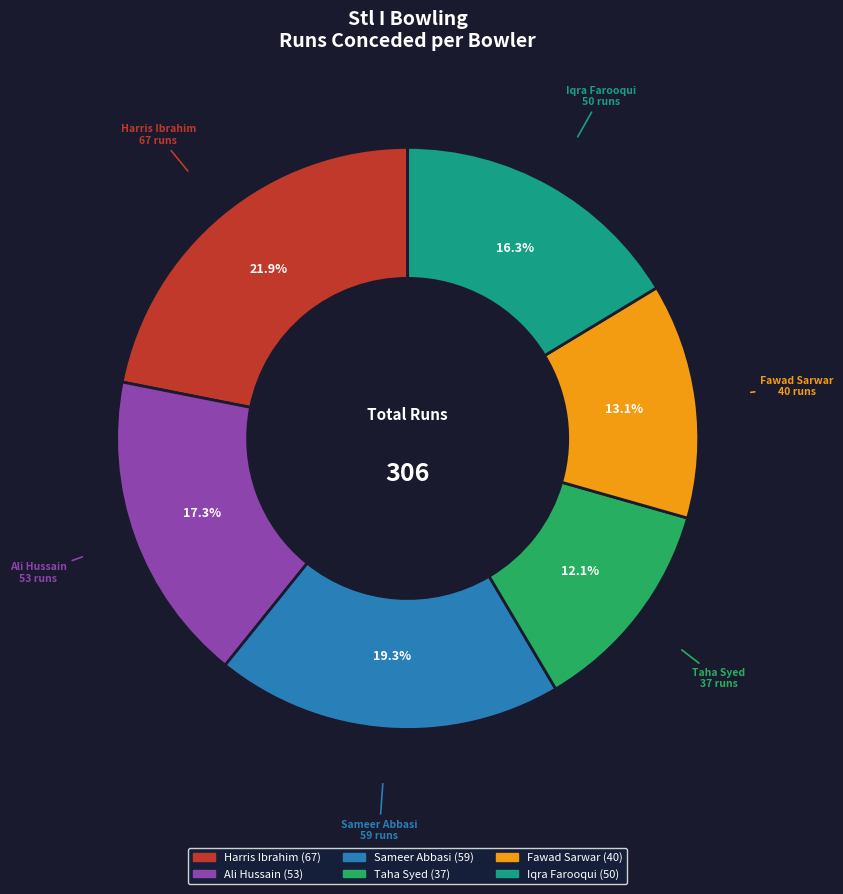

How many segments does this pie chart have?

6